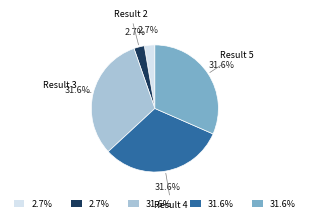

What percentage is the Result 4 slice, to the nearest percent?

32%